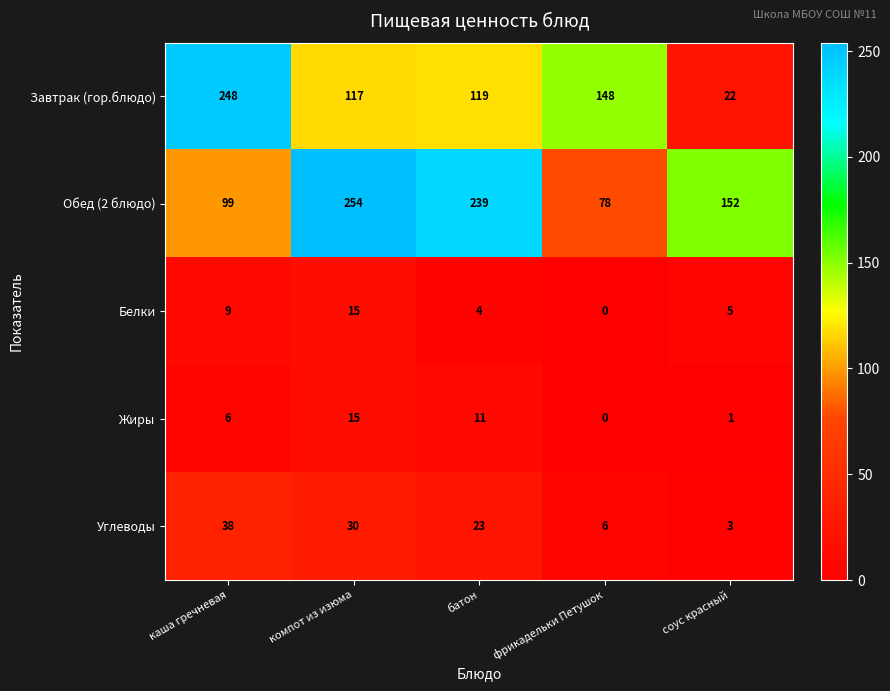

What is the greatest value displayed?

254